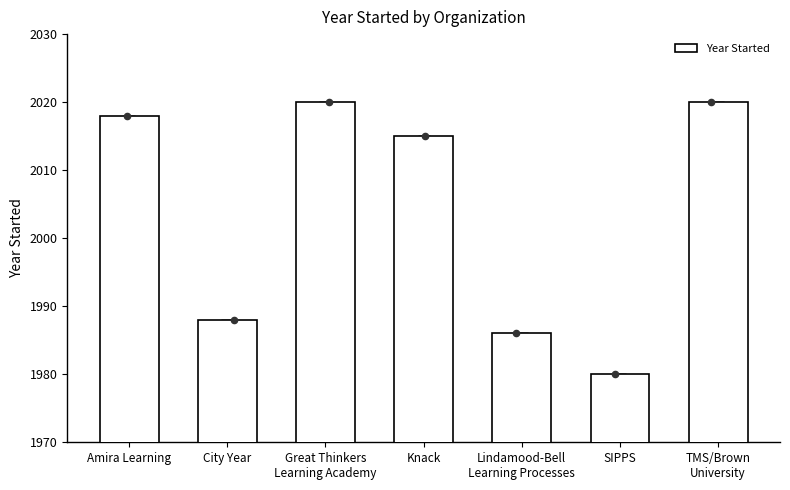

What is the change in value from SIPPS to TMS/Brown
University?

+40